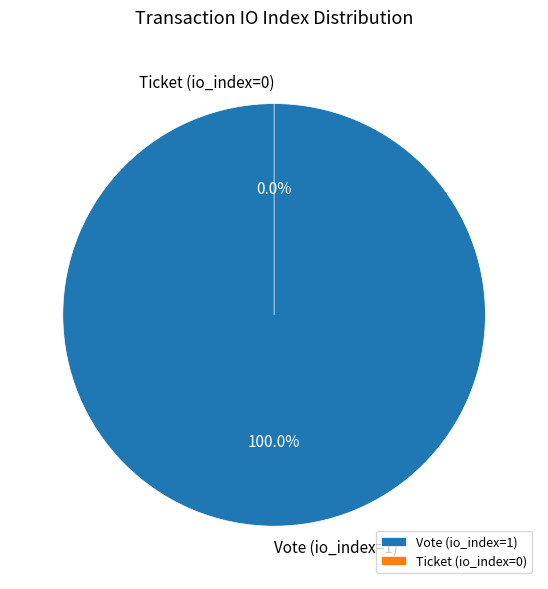

Which category accounts for the majority?

Vote (io_index=1)